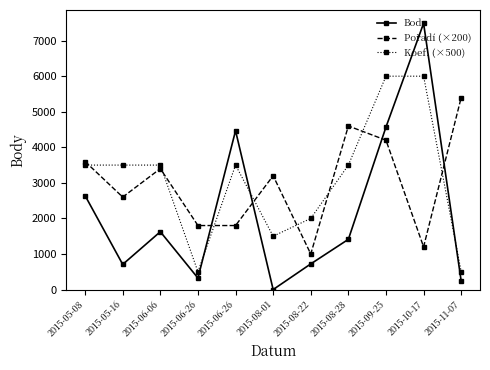

How many positive values does the Body series have?

10